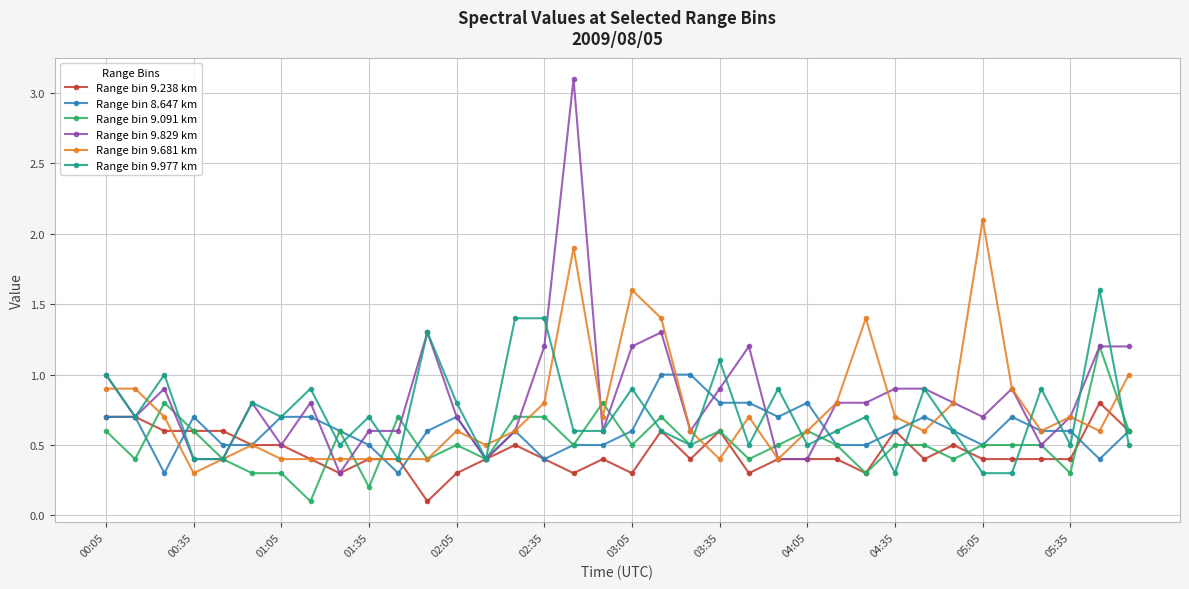

List the series in order of their peak value, highest first.

Range bin 9.829 km, Range bin 9.681 km, Range bin 9.977 km, Range bin 9.091 km, Range bin 8.647 km, Range bin 9.238 km